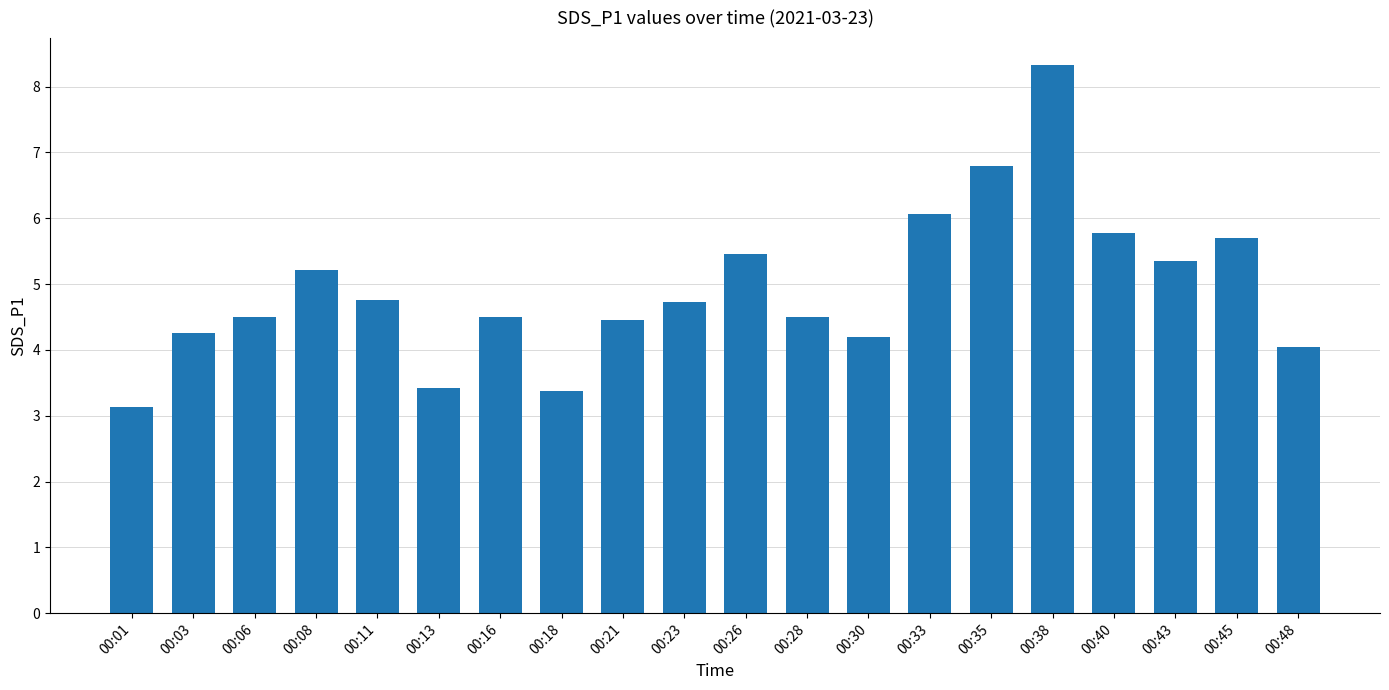

What is the sum of all values?

98.5